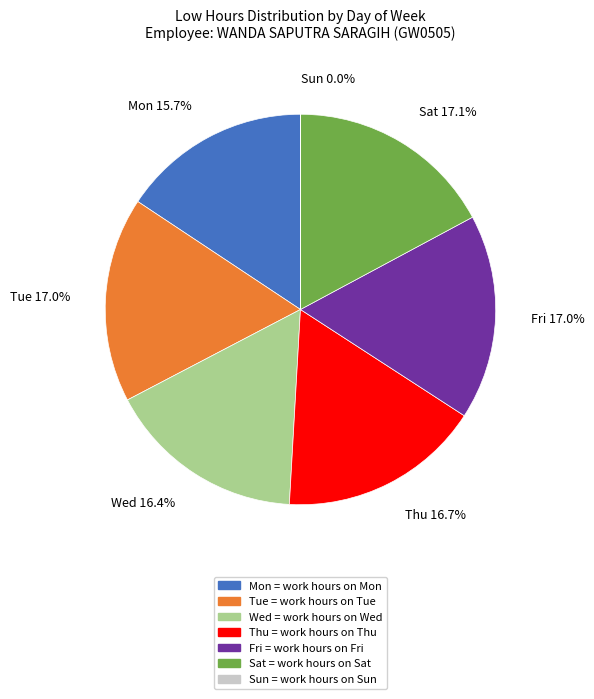

Which has a higher value, Wed = work hours on Wed or Tue = work hours on Tue?

Tue = work hours on Tue